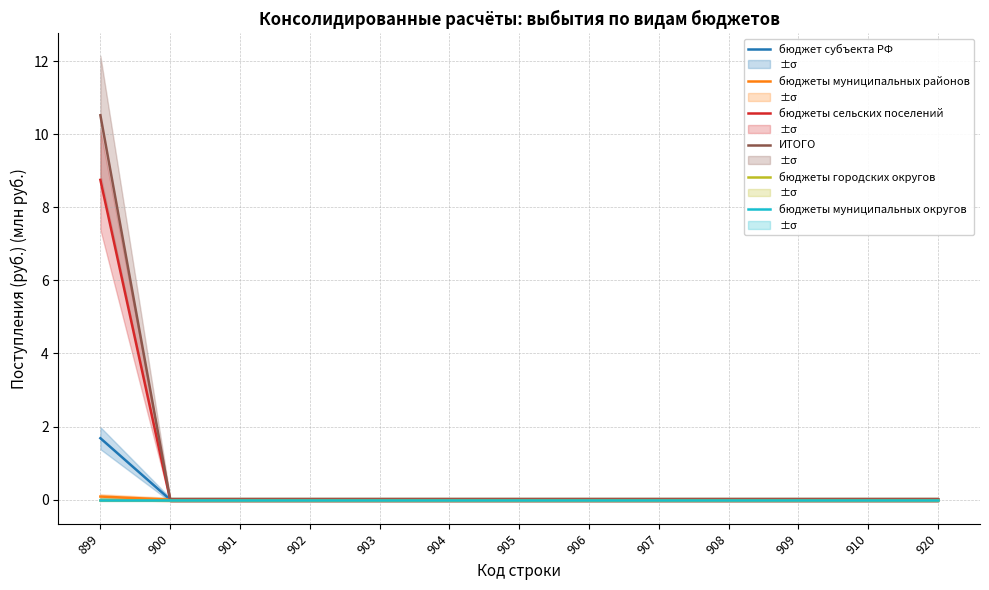

The бюджеты муниципальных районов series shows 0.0 at 908. True or false?

True